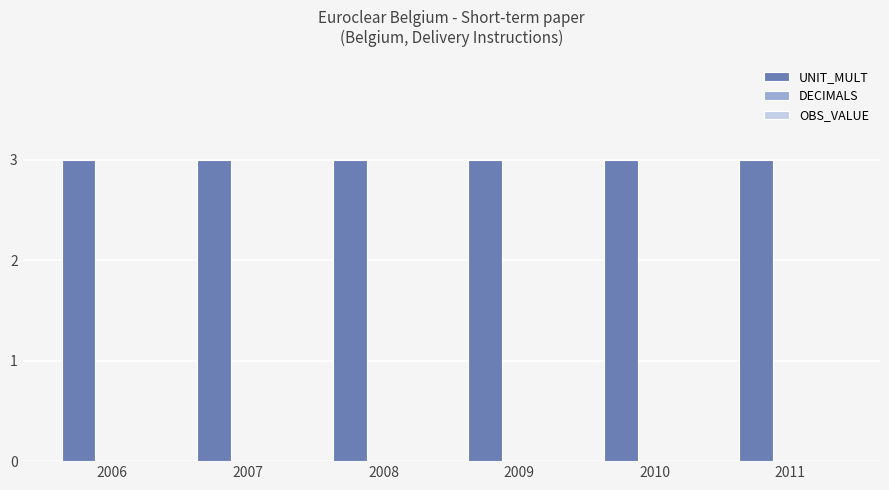

Read the UNIT_MULT value at 2009.

3